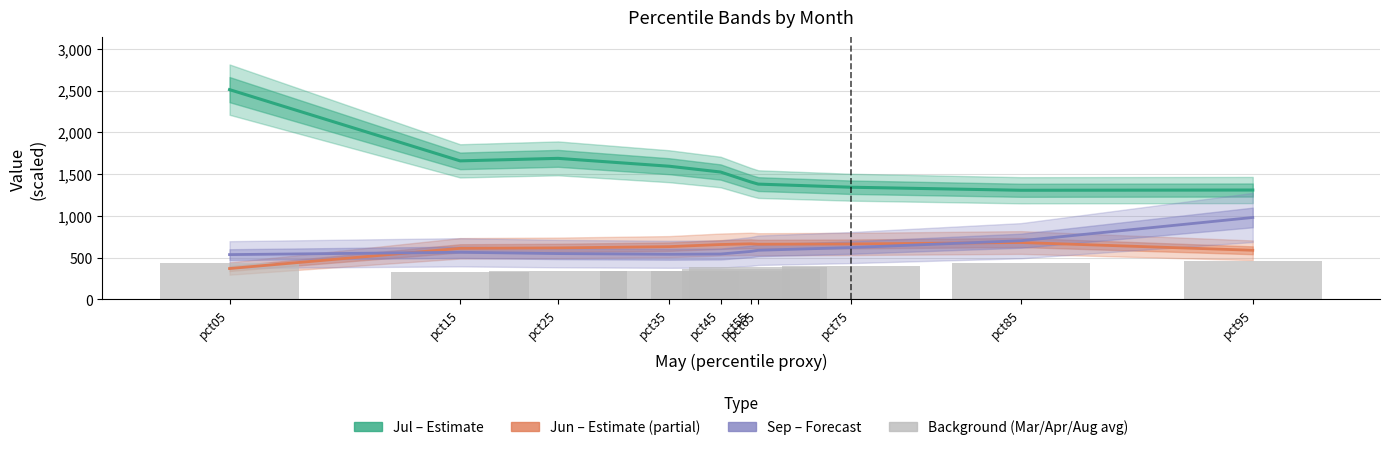

Rank the series by their maximum value, from highest to lowest.

Jul (Estimate), Sep (Forecast), Jun (Partial Estimate), Background